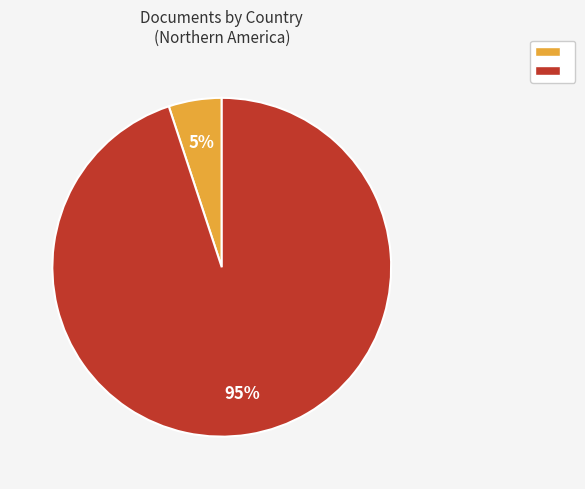

To the nearest percent, what is the average slice percentage?

50%